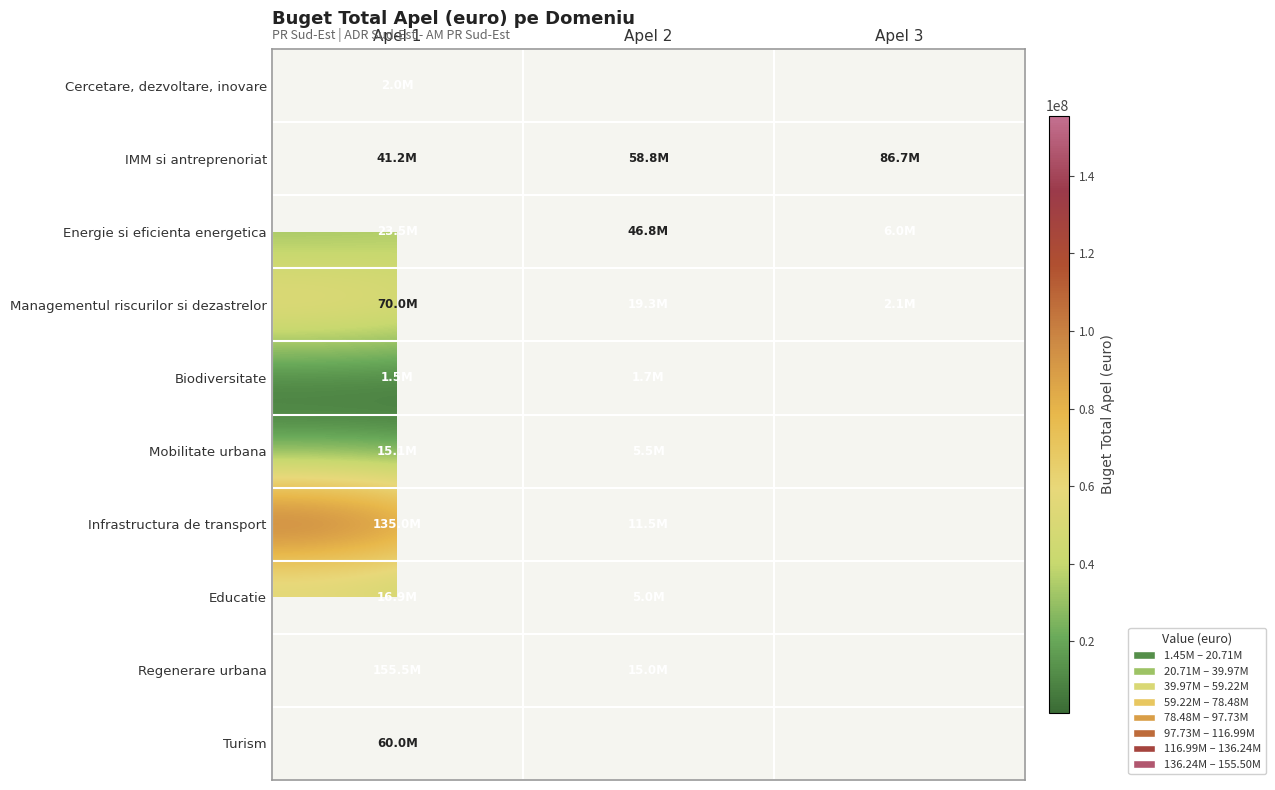

Which has a higher value, Apel 3 or Apel 2?

Apel 2